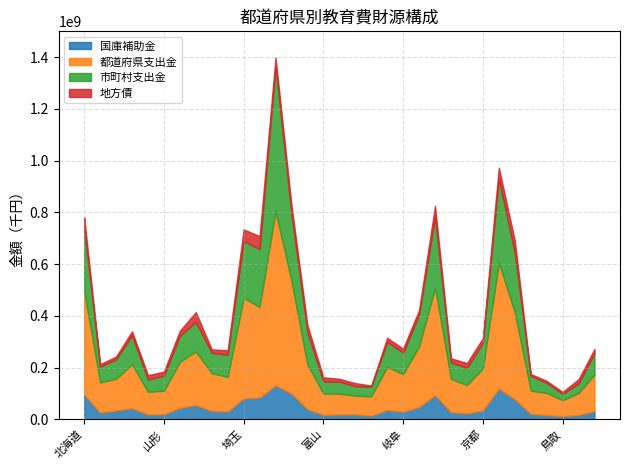

Does the chart display data point markers on the line(s)?

No